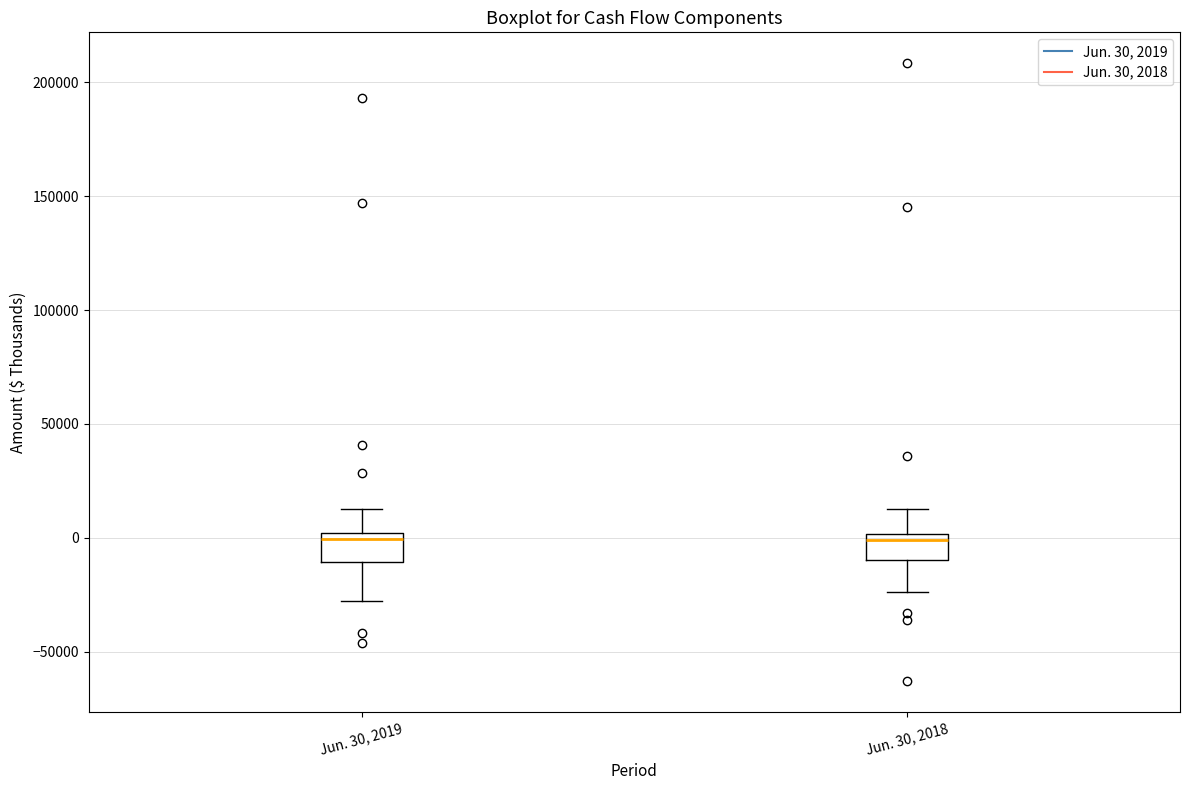

Reading left to right, read every box against the y-axis: the position of its median line, the range the box covers, and the ends of its whiskers. The values are not printed on the chart, so give them approximately, as read against the axis.

Jun. 30, 2019: median 0 (just below the box's upper edge), box -10000 to 0, whiskers -30000 to 15000
Jun. 30, 2018: median 0 (just below the box's upper edge), box -10000 to 0, whiskers -25000 to 10000